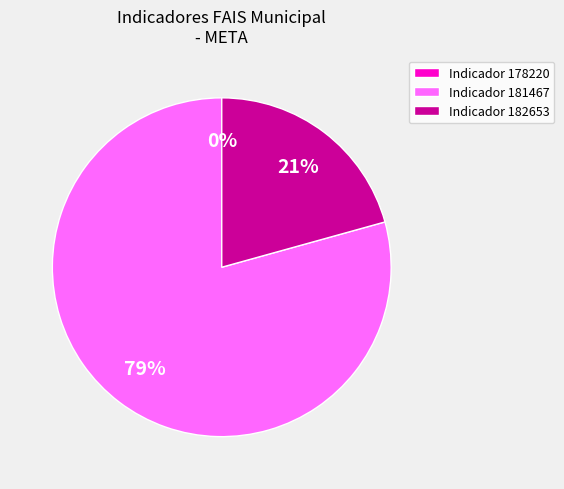

To the nearest percent, what portion does 182653 represent?

21%